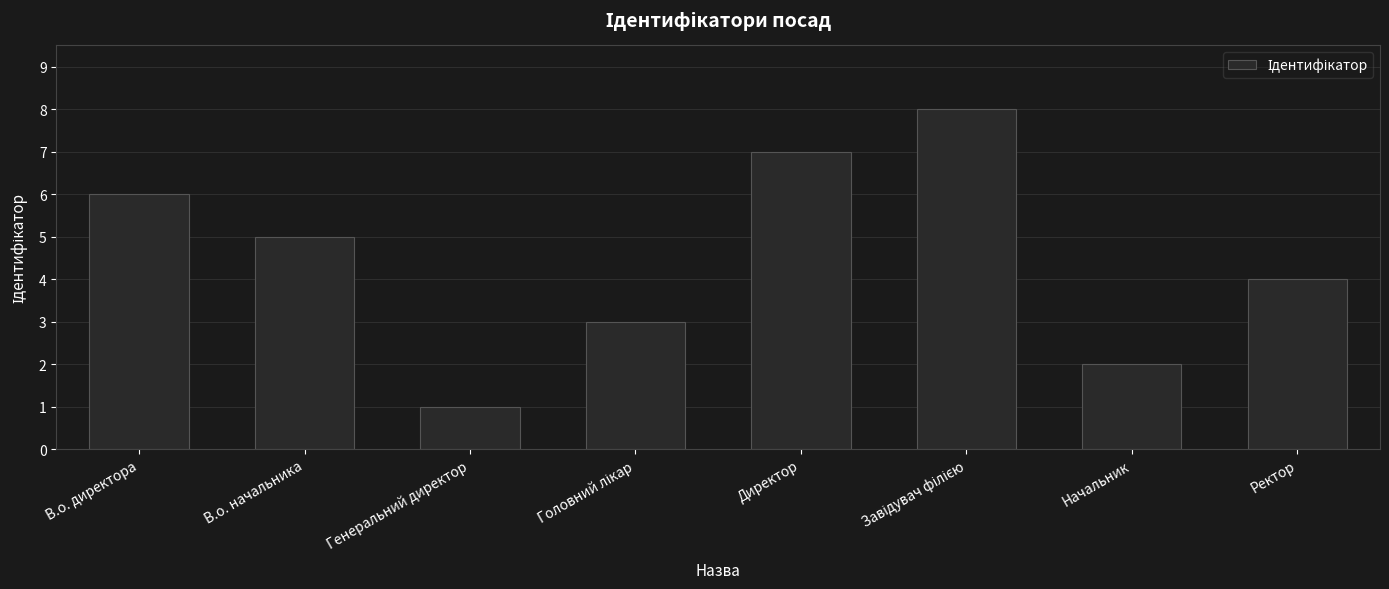

What is the label of the 7th bar from the left?

Начальник